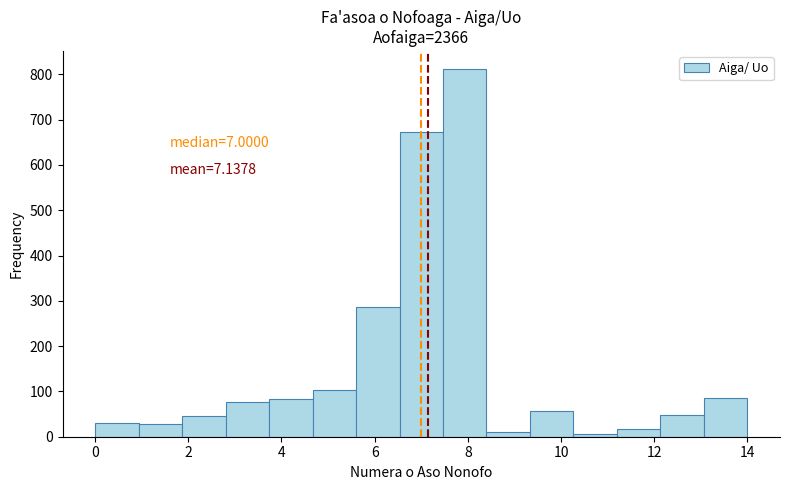

Which range on the x-axis has the tallest bar?

7.4 to 8.4